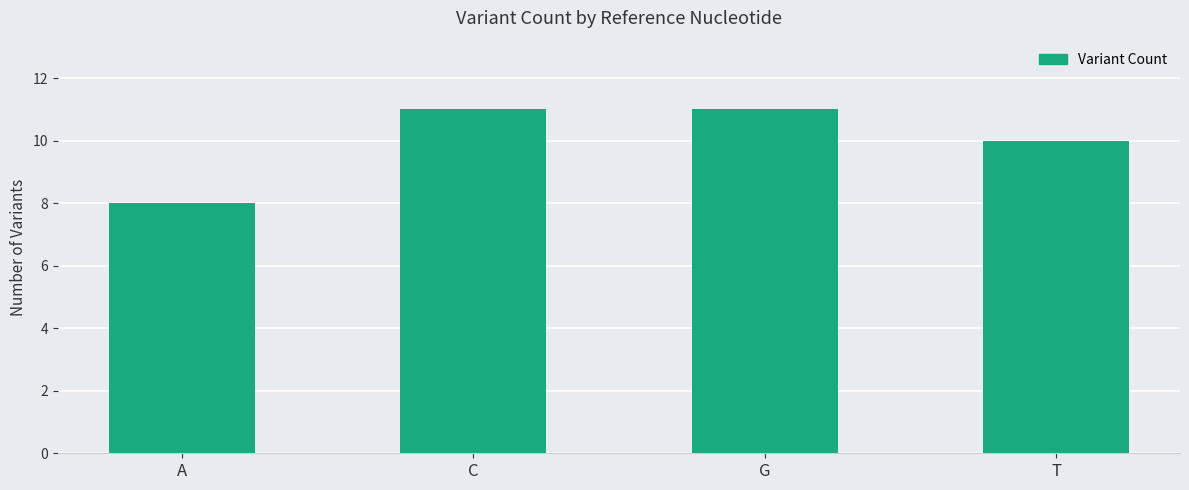

What is the label of the 1st bar from the left?

A